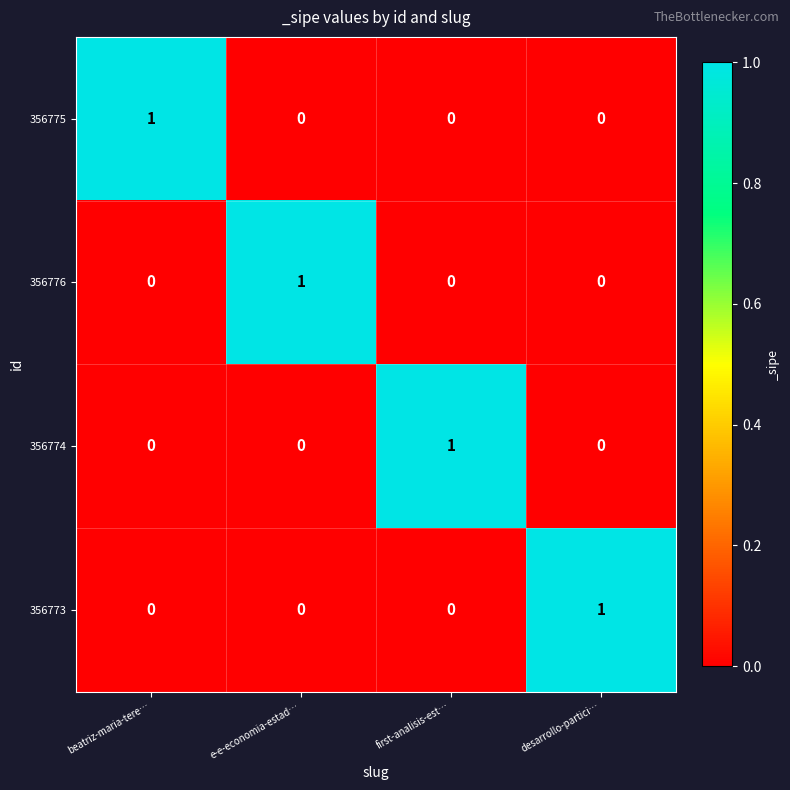

How many data points does each series have?

4